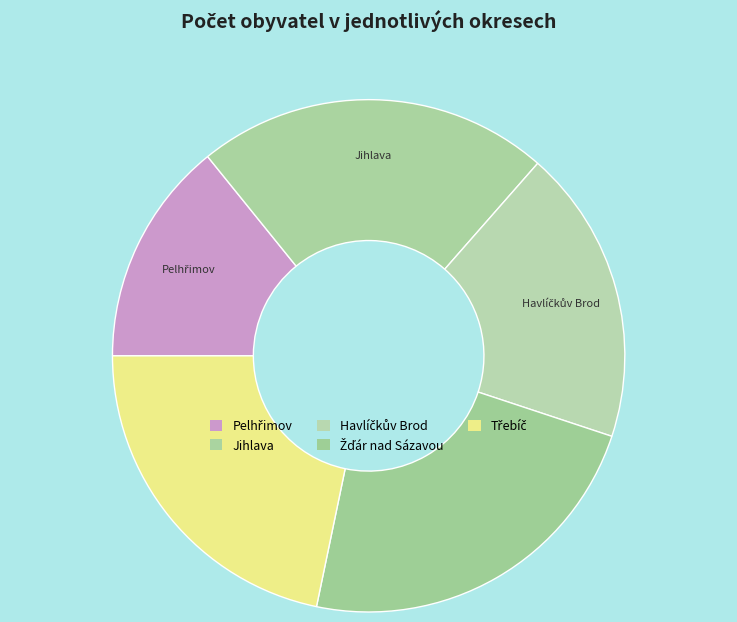

What is the smallest slice in the pie chart?

Pelhřimov